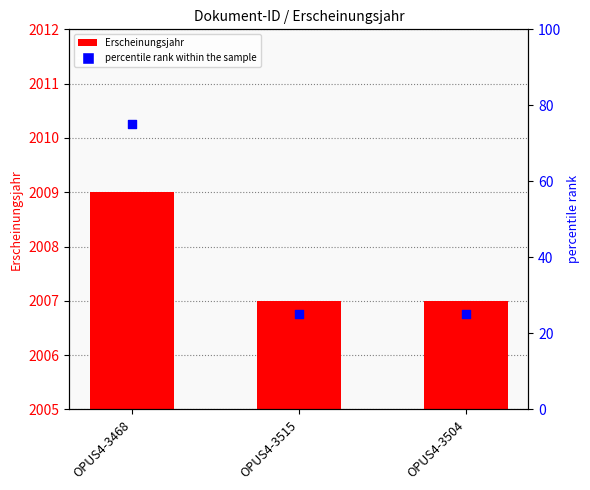

Which series has the largest Y range (max minus min)?

percentile rank within the sample